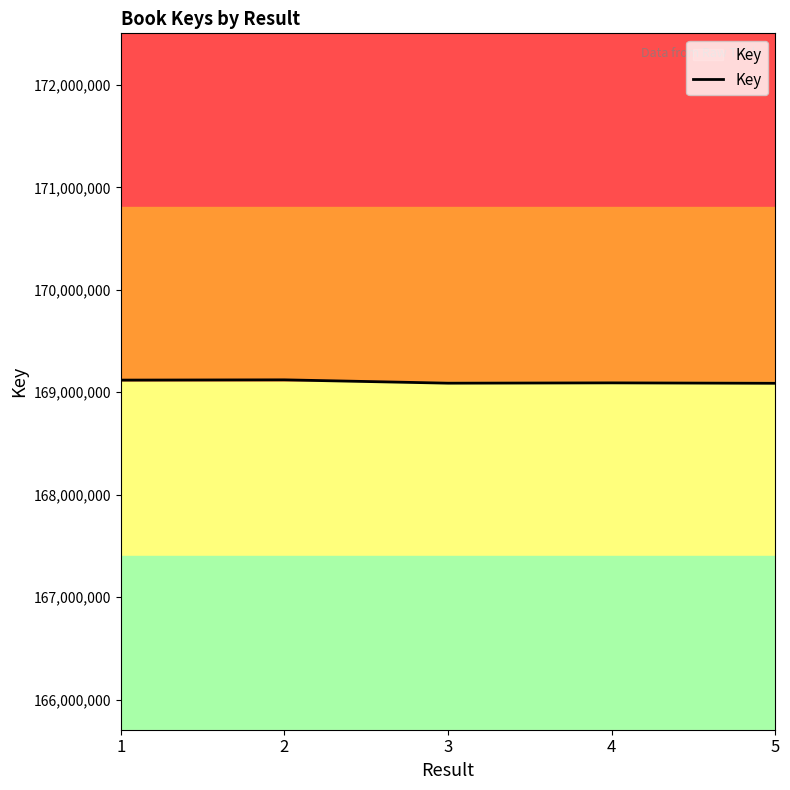

Does the chart display data point markers on the line(s)?

No